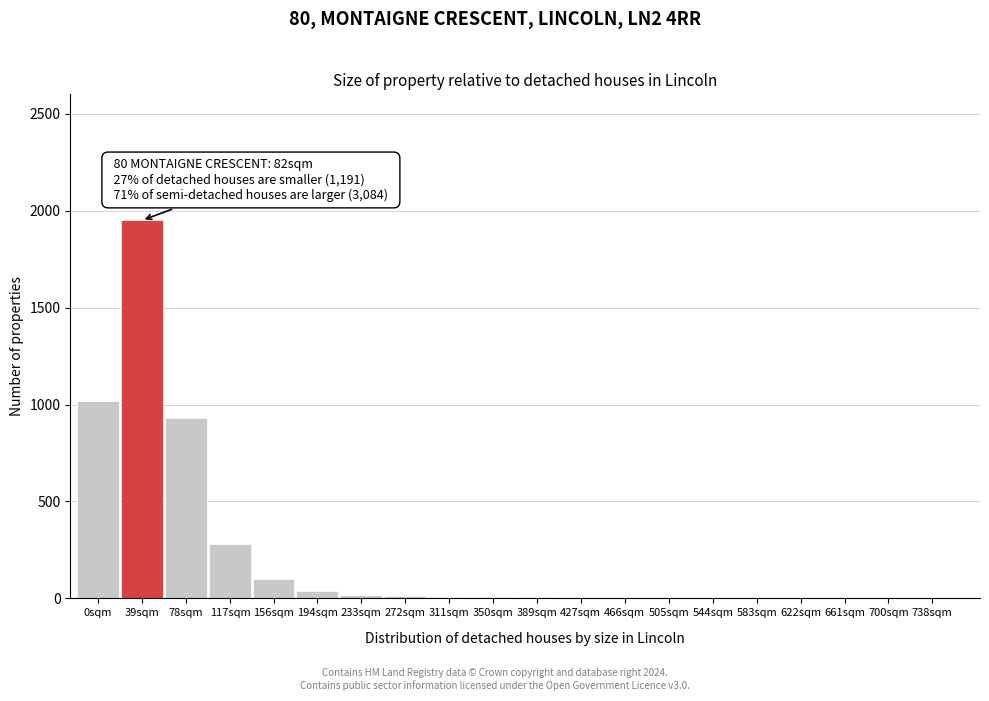

Which category has the highest value across all series?

39sqm